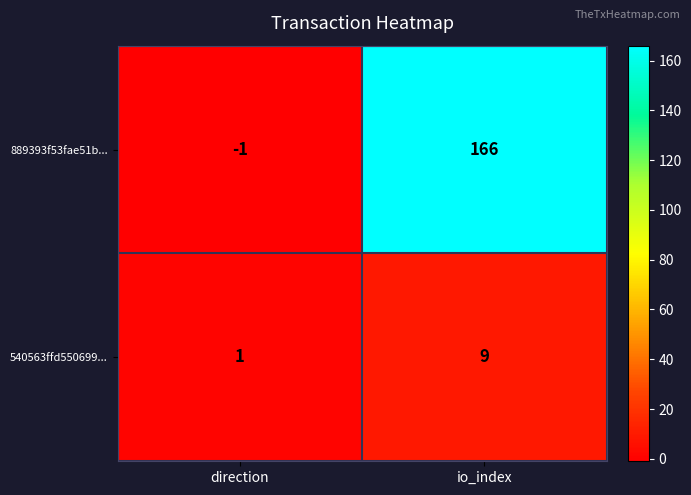

What is the smallest value displayed?

-1